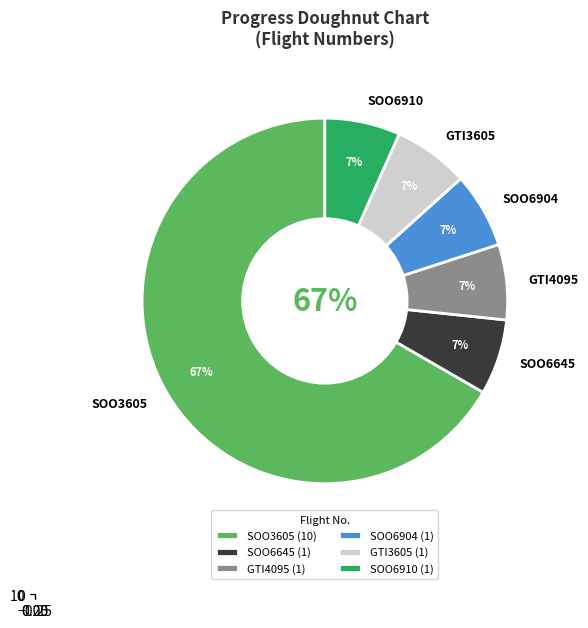

Does any single category account for the majority?

Yes